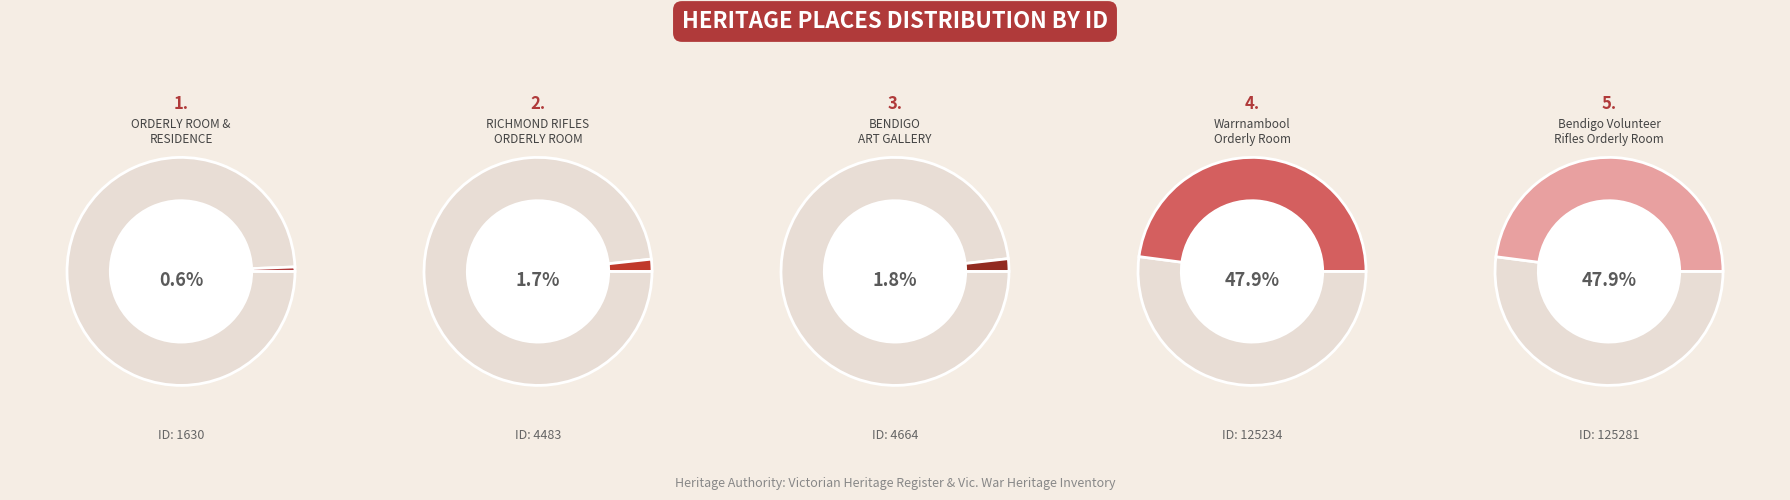

What is the change in value from RICHMOND RIFLES VOLUNTEER ORDERLY ROOM to The Warrnambool Orderly Room and Residence?

+120751